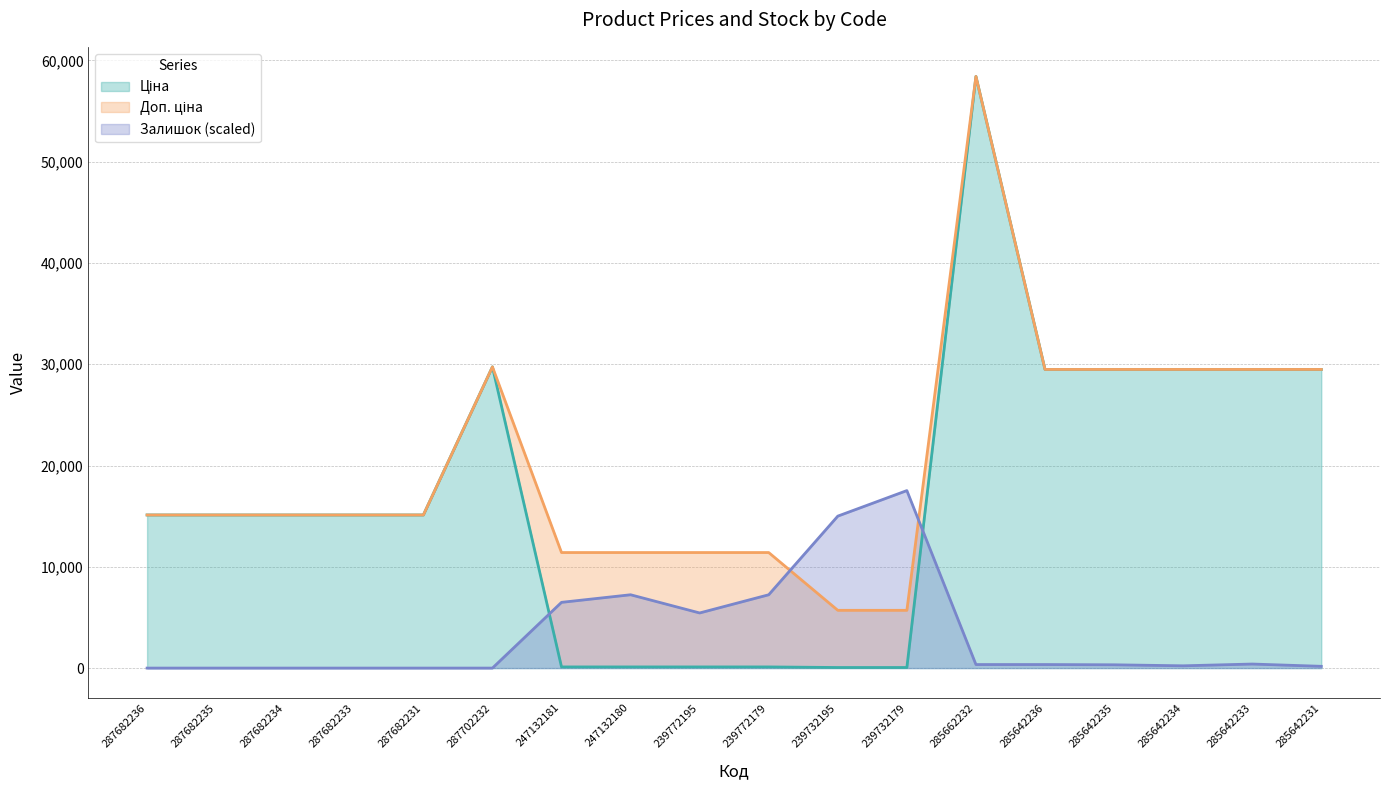

Which series changed the most between 239732195 and 285642234?

Ціна